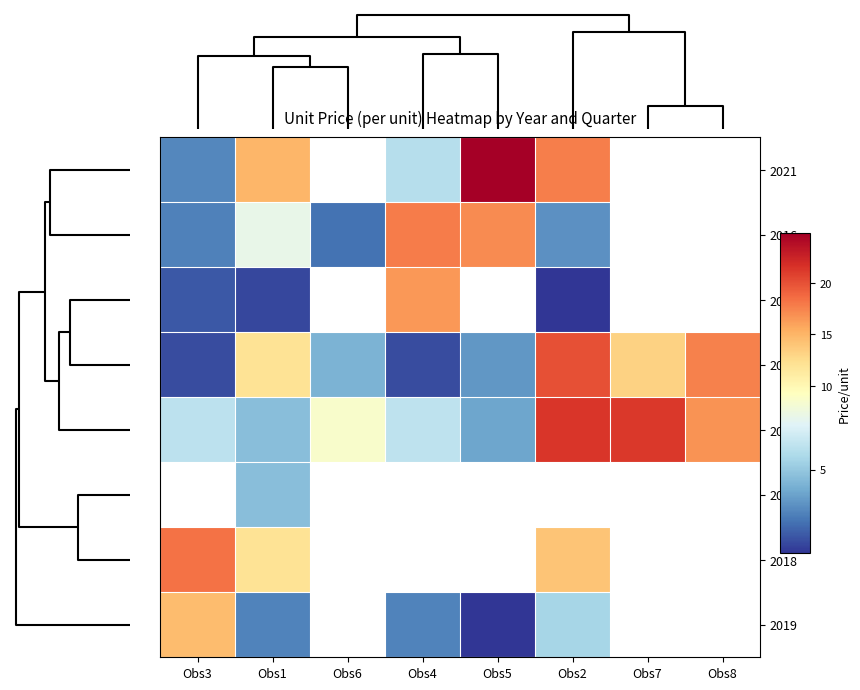

What is the minimum value shown in the chart?

0.3